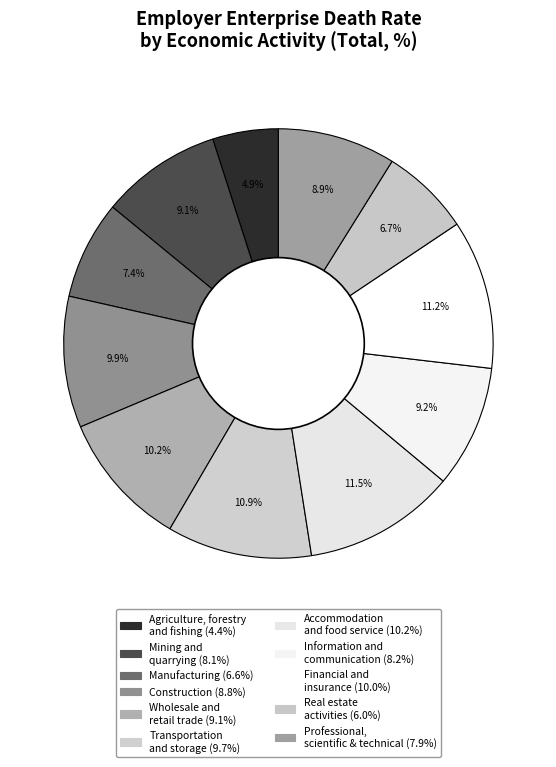

How many slices are in this pie chart?

11